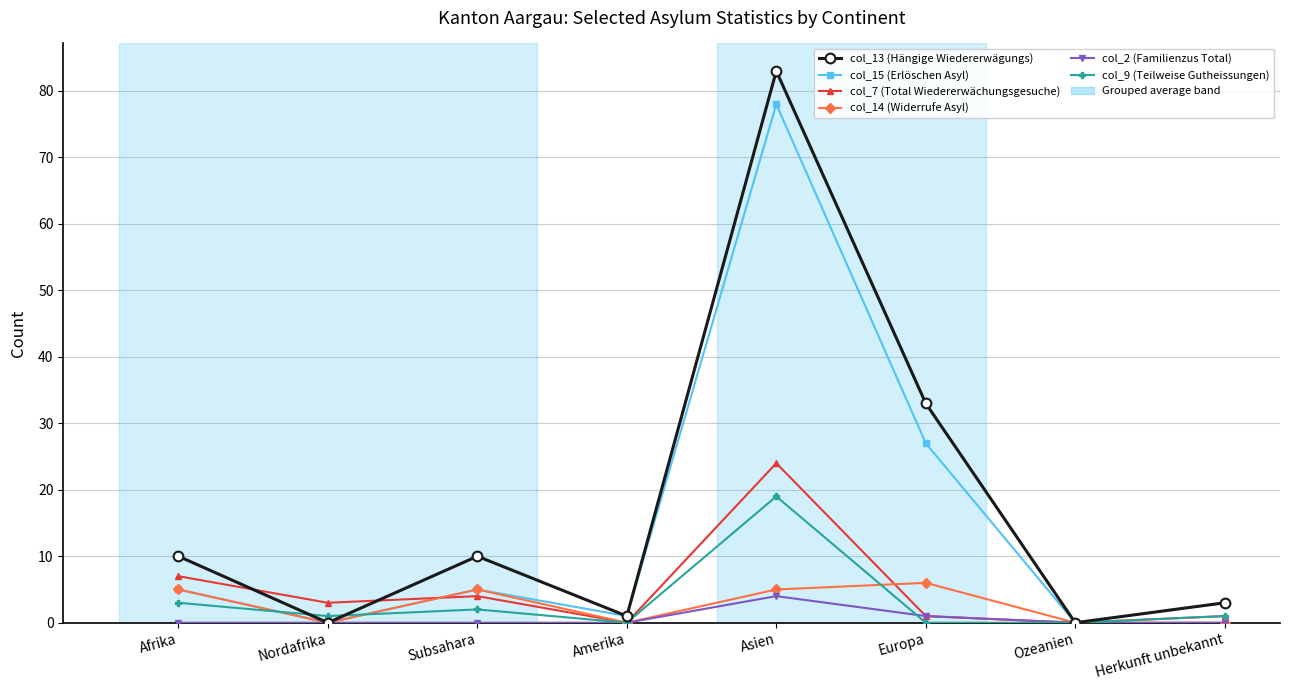

How many interior local peaks does the col_14 (Widerrufe Asyl) series have?

2